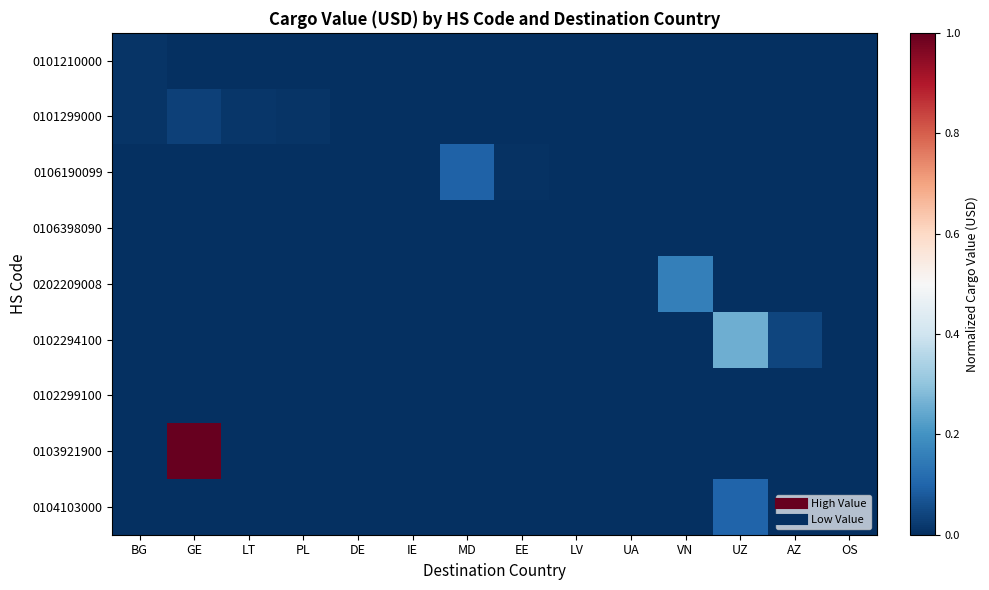

What is the difference between the highest and lowest values at VN?

0.2